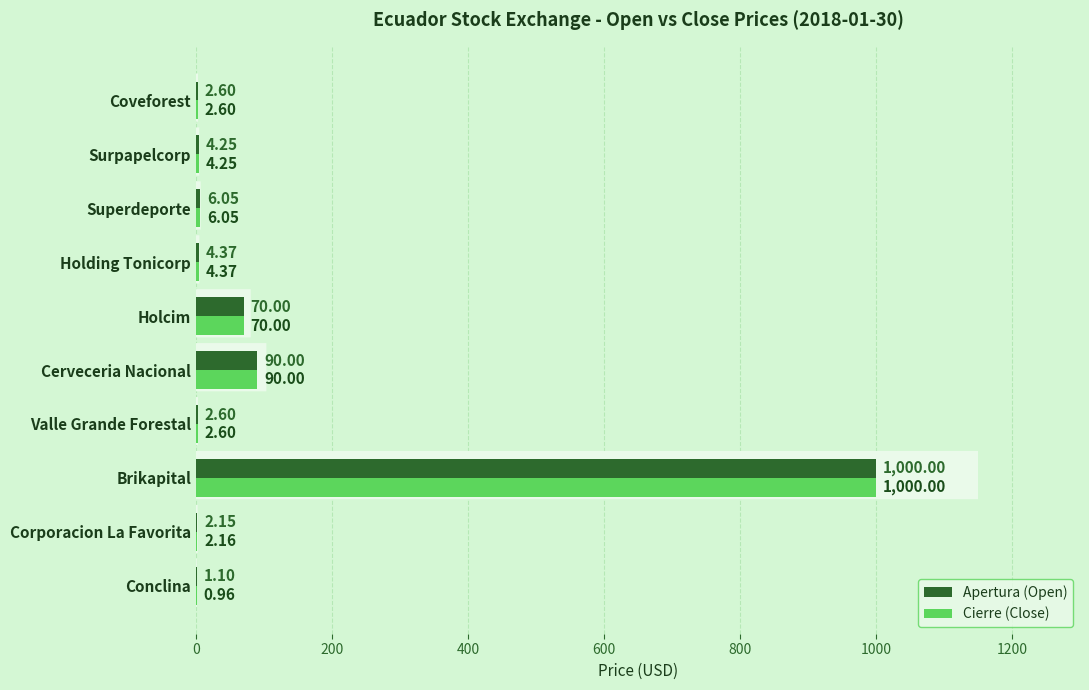

At which label does Apertura (Open) reach its peak?

Brikapital